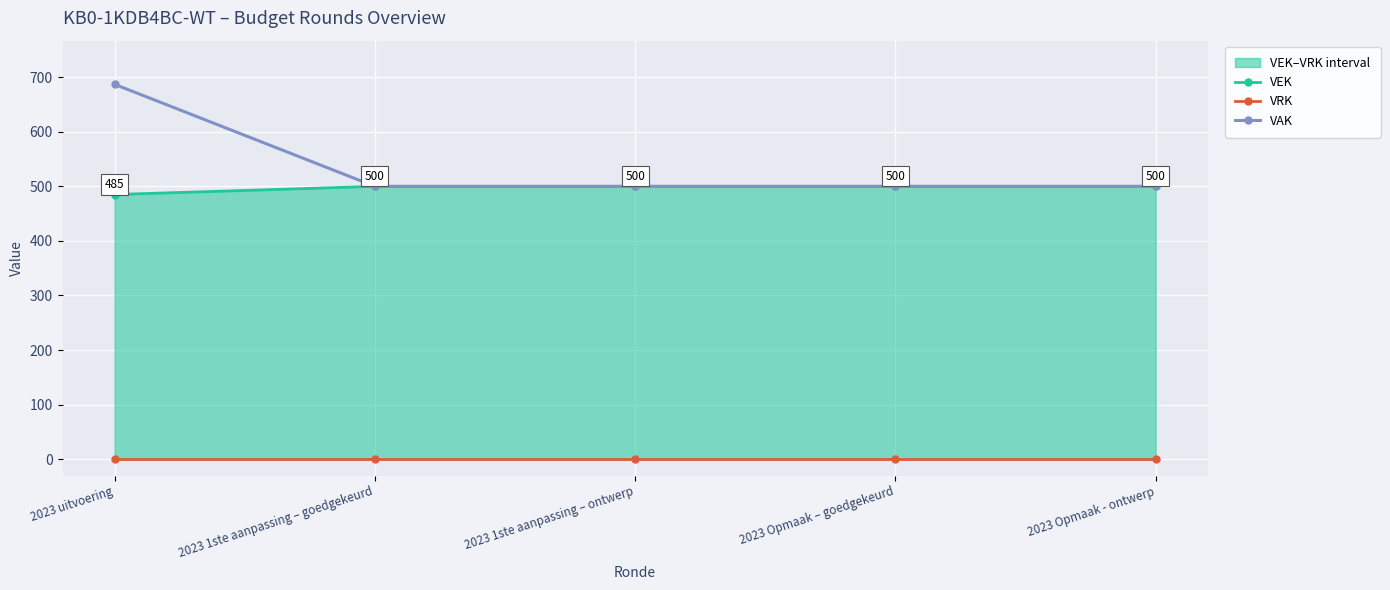

List the labels in order of VAK value, smallest first.

2023 1ste aanpassing – goedgekeurd, 2023 1ste aanpassing – ontwerp, 2023 Opmaak – goedgekeurd, 2023 Opmaak - ontwerp, 2023 uitvoering